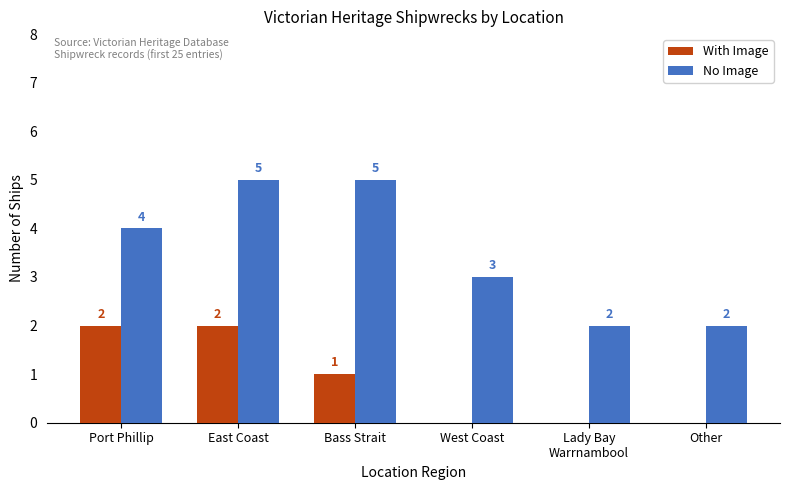

Are the bars grouped side by side (vs. stacked)?

Yes